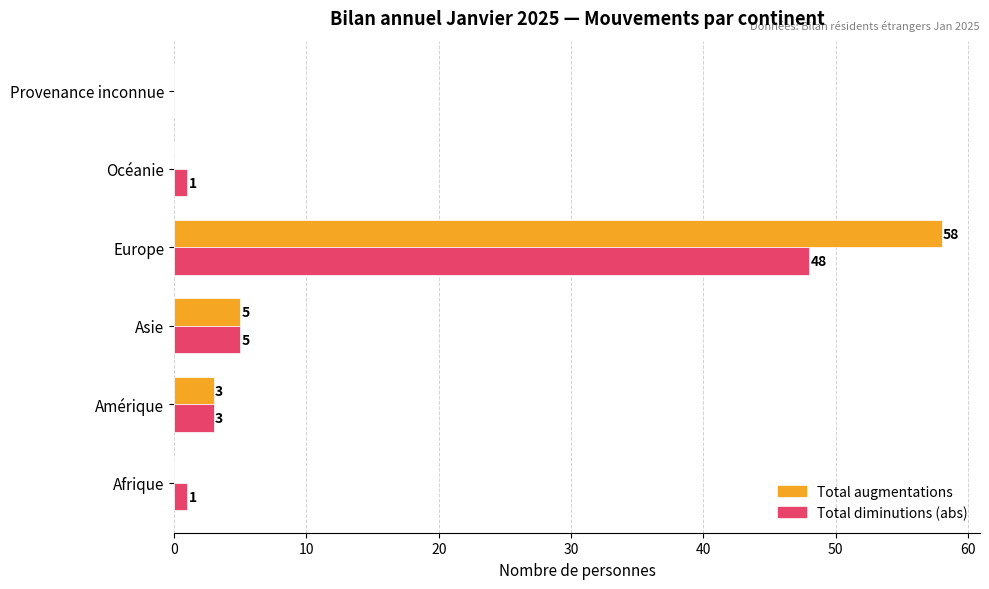

How many positive values does the Total diminutions (abs) series have?

5